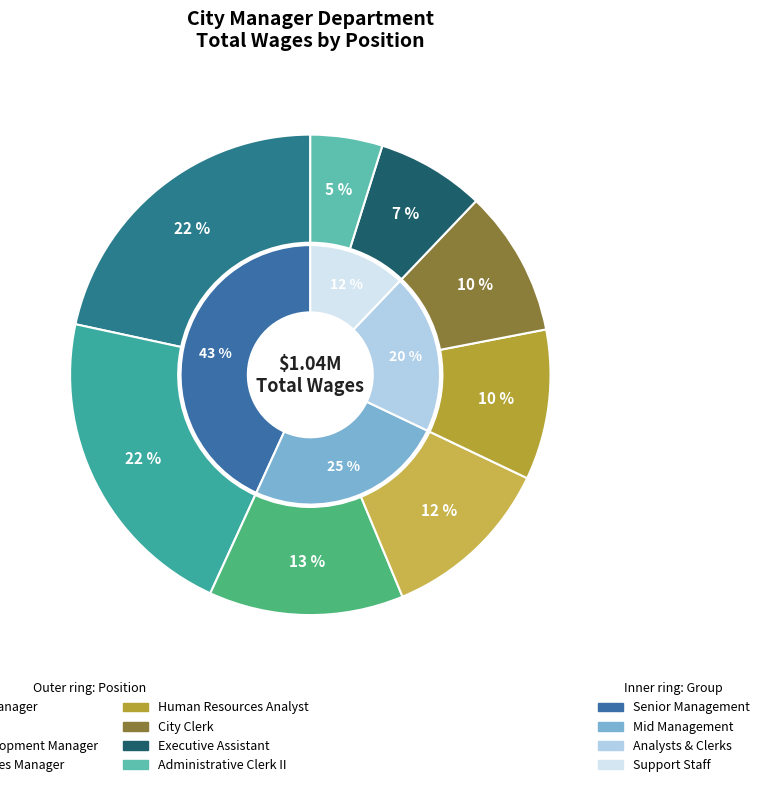

What percentage do City Manager and Economic Development Manager together represent?

34.7%